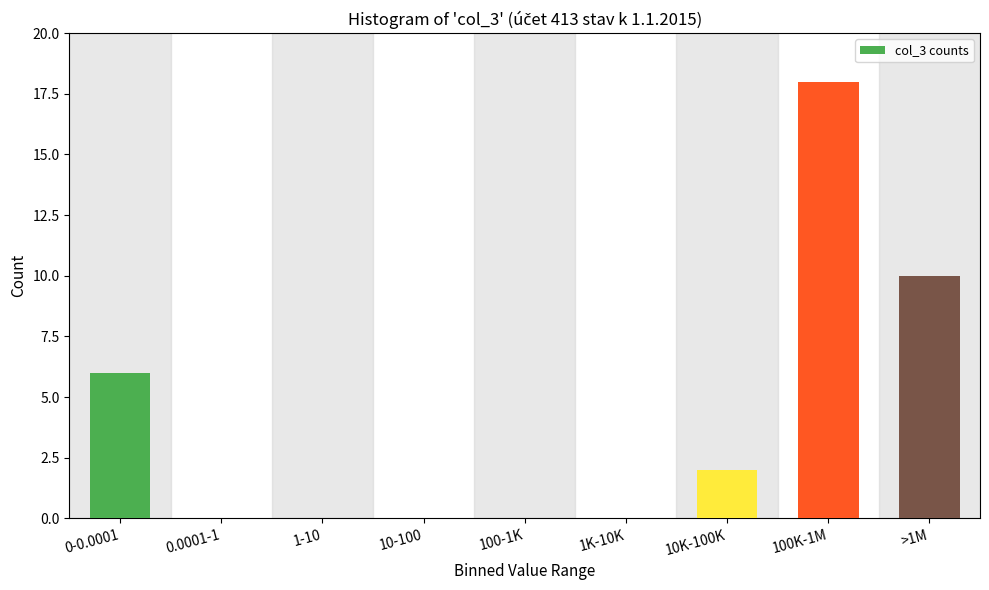

Reading left to right, what are all the values shown in this chart?

0-0.0001=6	0.0001-1=0	1-10=0	10-100=0	100-1K=0	1K-10K=0	10K-100K=2	100K-1M=18	>1M=10